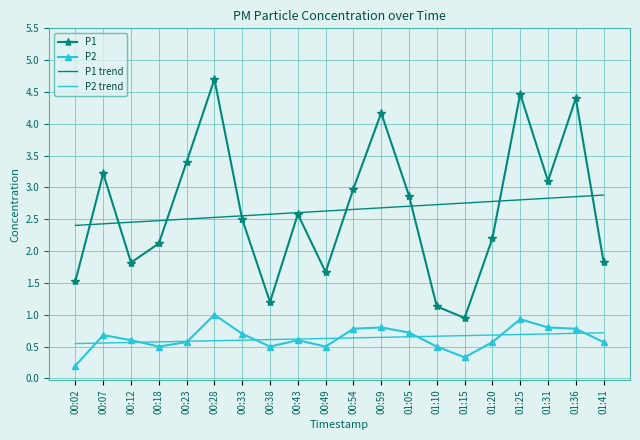

Where is P1 nearest to the value 2?

00:18